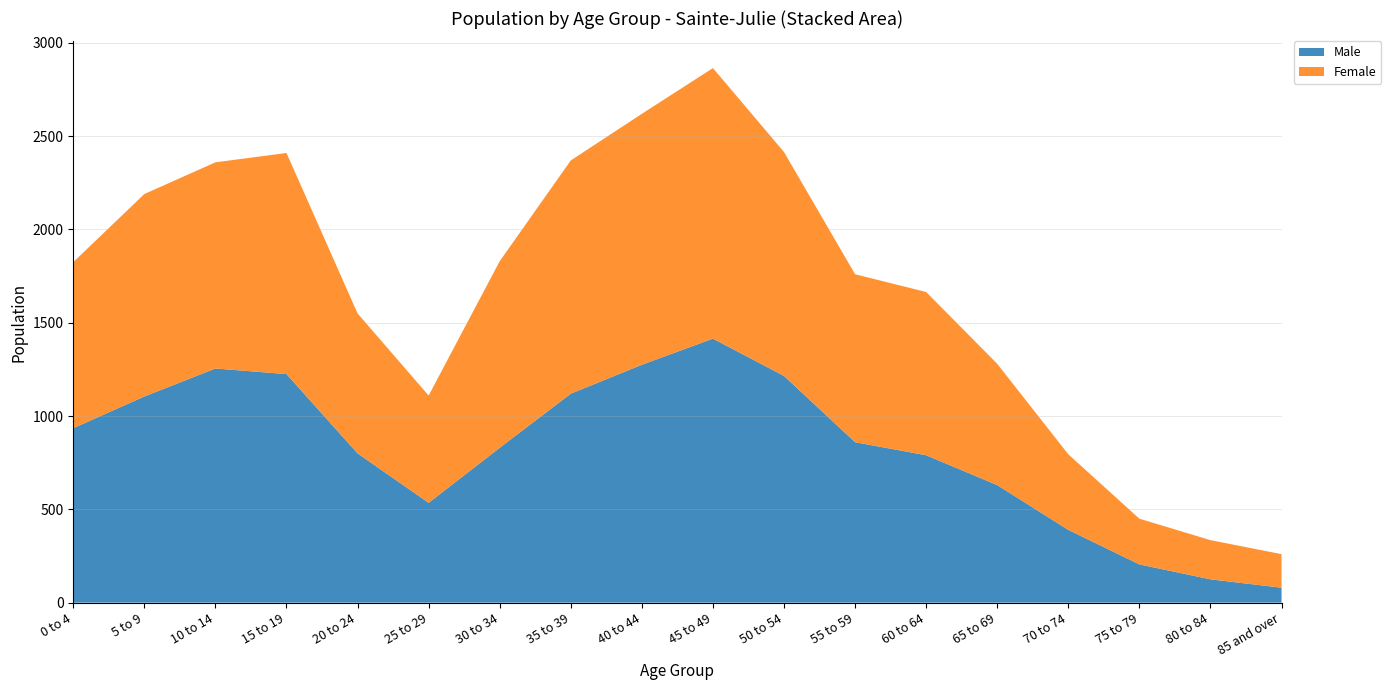

Reading left to right, what are all the values shown in this chart?

Male: 0 to 4=935	5 to 9=1105	10 to 14=1255	15 to 19=1225	20 to 24=800	25 to 29=535	30 to 34=830	35 to 39=1120	40 to 44=1275	45 to 49=1415	50 to 54=1215	55 to 59=860	60 to 64=790	65 to 69=630	70 to 74=390	75 to 79=205	80 to 84=125	85 and over=80
Female: 0 to 4=890	5 to 9=1085	10 to 14=1105	15 to 19=1185	20 to 24=750	25 to 29=575	30 to 34=1000	35 to 39=1250	40 to 44=1345	45 to 49=1450	50 to 54=1200	55 to 59=900	60 to 64=875	65 to 69=650	70 to 74=405	75 to 79=245	80 to 84=210	85 and over=180